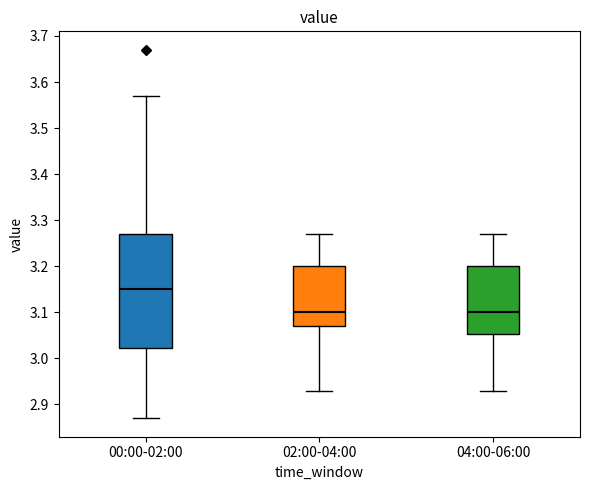

Where does the upper whisker of the box for 02:00-04:00 end on the y-axis? The values are not printed on the chart, so give them approximately, as read against the axis.

3.27